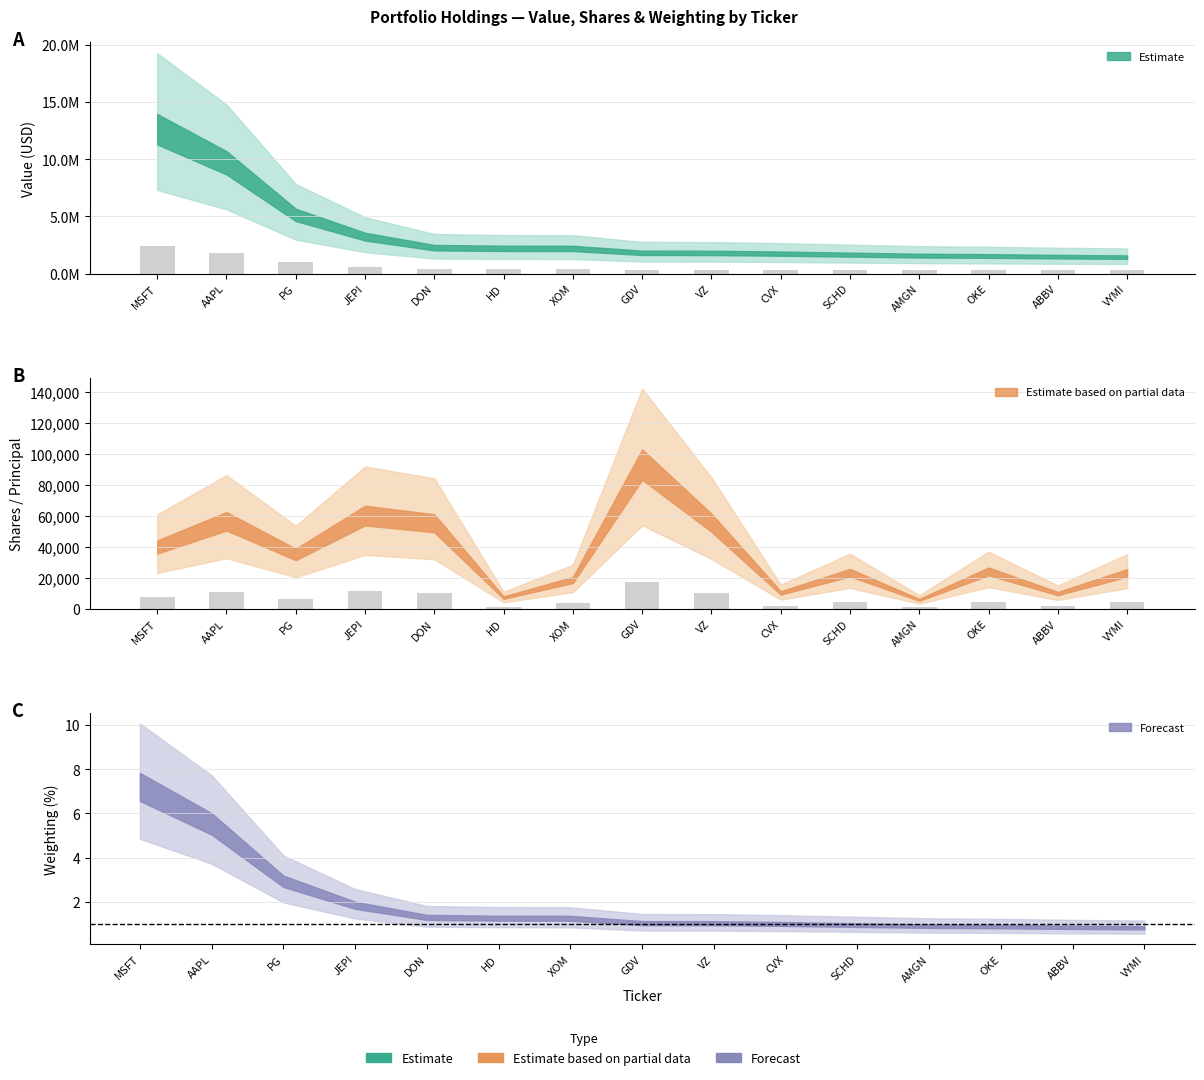

At which category is the sum across all series the highest?

MSFT